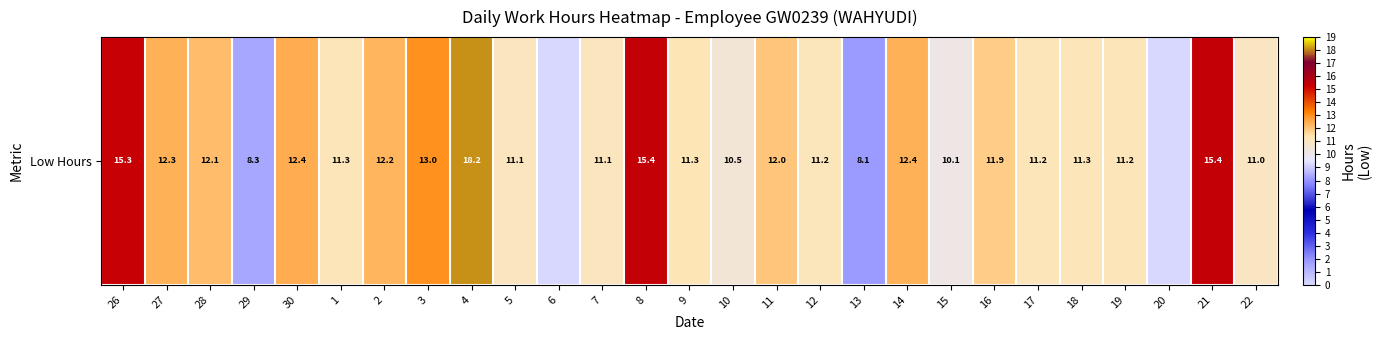

Rank the categories by value from highest to lowest.

4, 8, 21, 26, 3, 30, 14, 27, 2, 28, 11, 16, 9, 18, 1, 19, 17, 12, 5, 7, 22, 10, 15, 29, 13, 6, 20